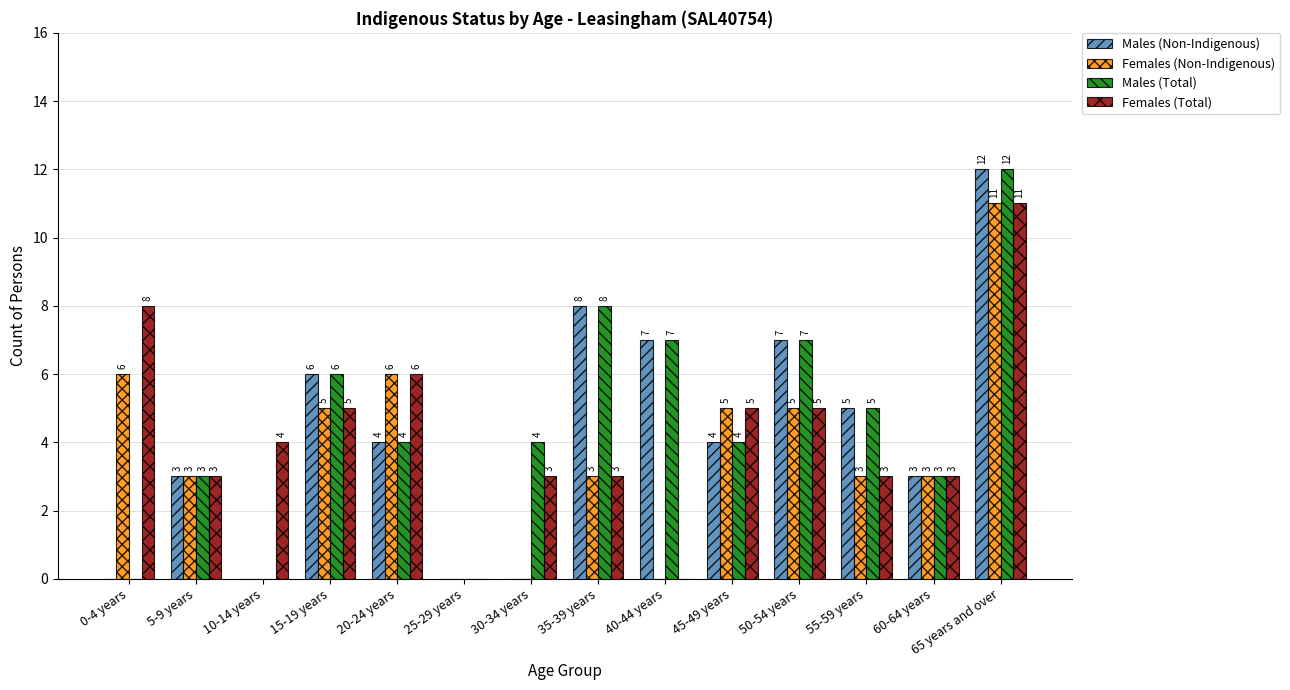

How many groups of bars are there?

14